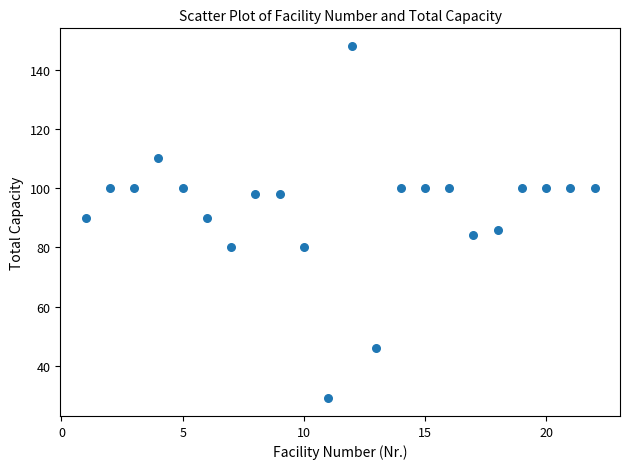

What is the range of X values (max minus min)?

21